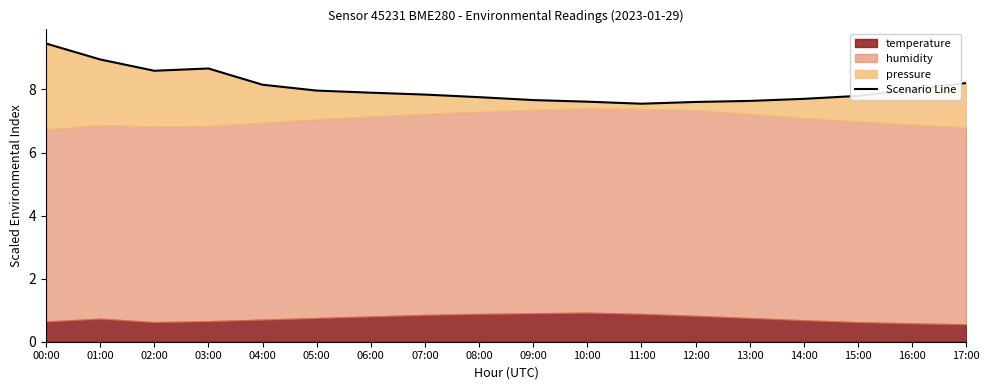

Rank the categories by value from highest to lowest.

00:00, 01:00, 03:00, 02:00, 17:00, 04:00, 16:00, 05:00, 06:00, 07:00, 15:00, 08:00, 14:00, 09:00, 13:00, 10:00, 12:00, 11:00